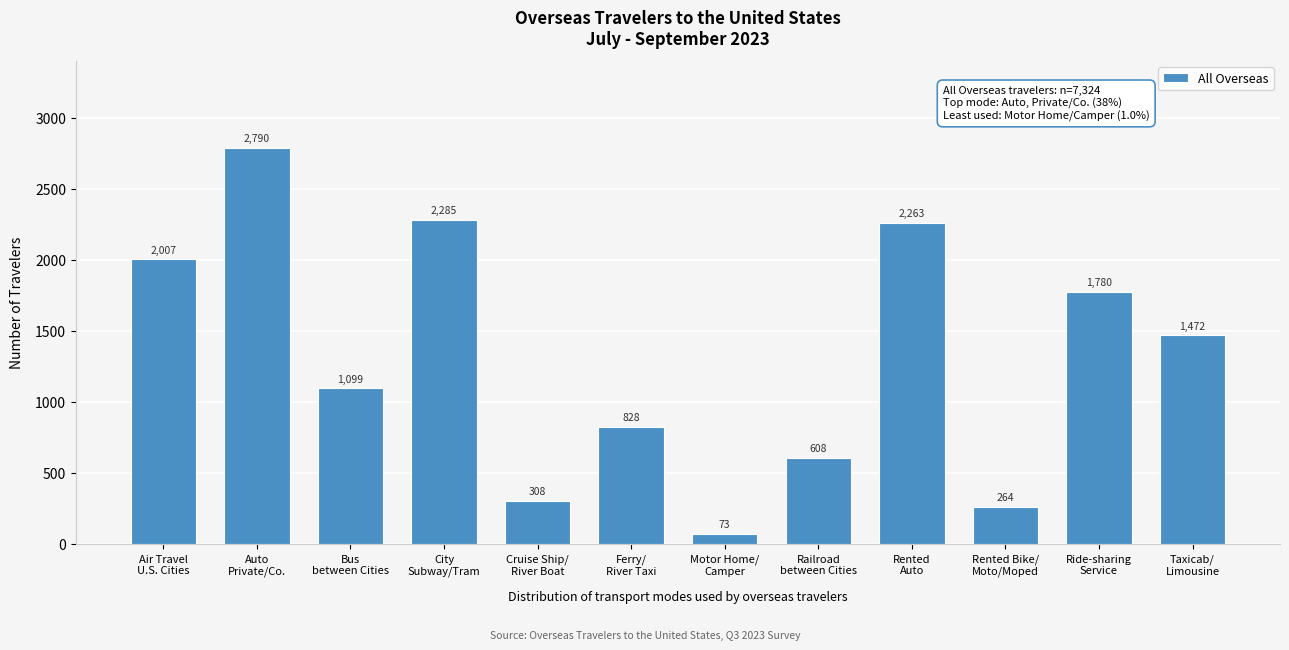

What is the smallest value displayed?

73.2